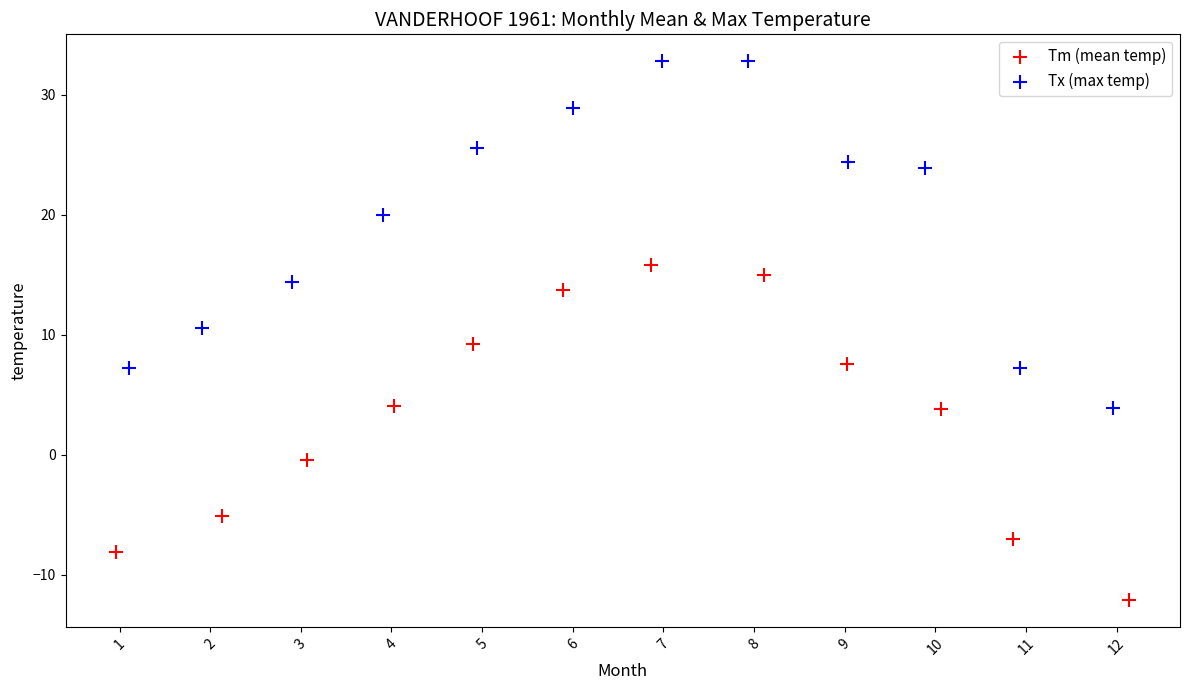

Which series has the widest spread of Y values?

Tx (max temp)